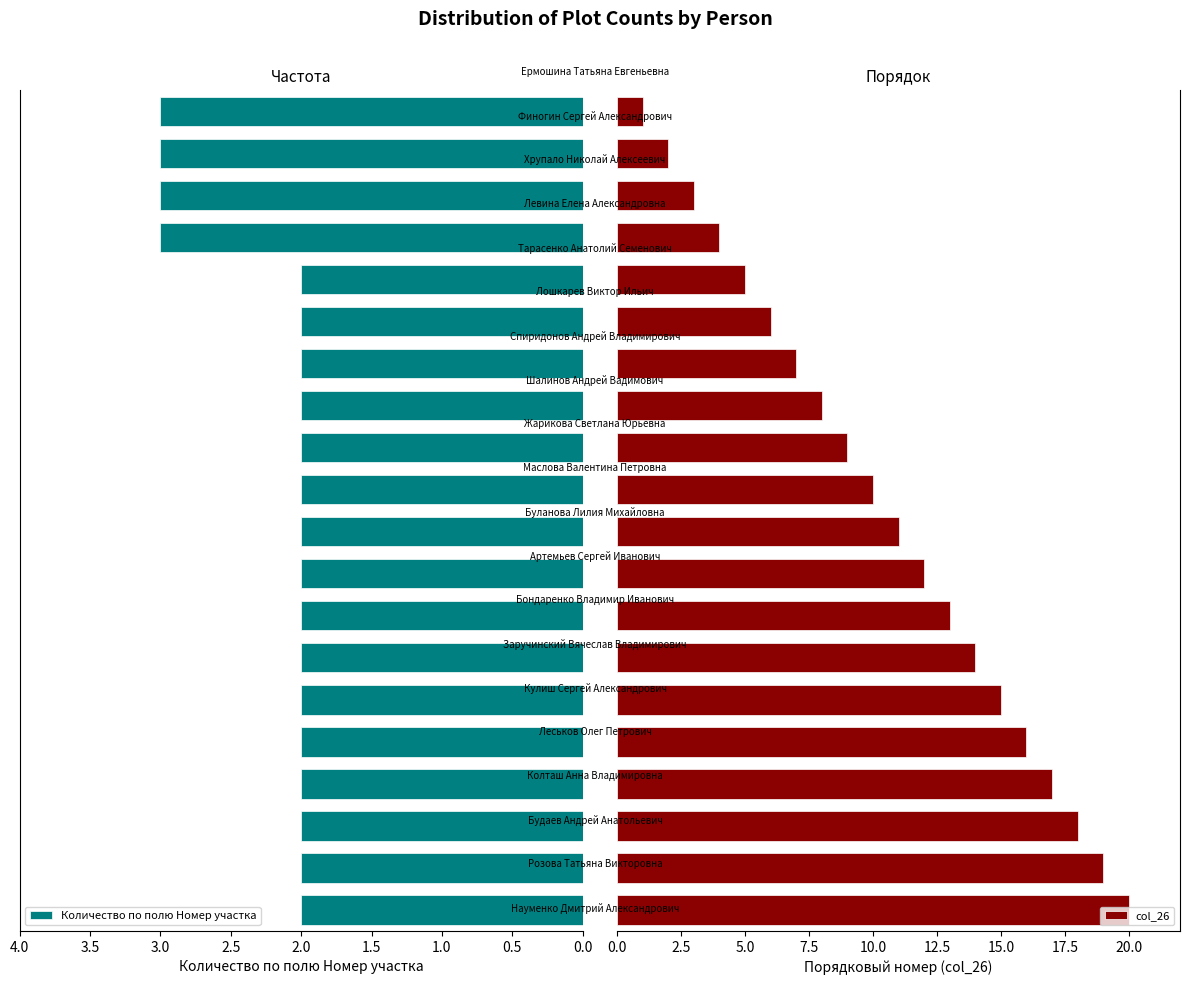

What is the approximate value of col_26 at 12, to the nearest 10?

10